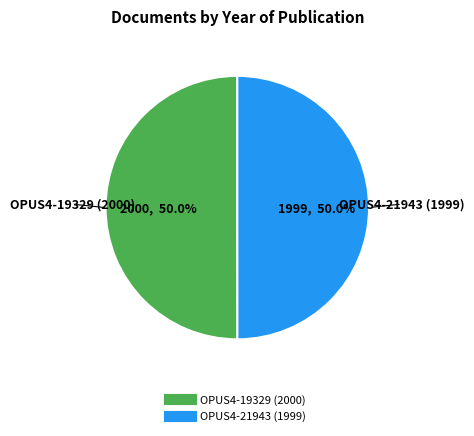

To the nearest percent, what portion does OPUS4-19329 (2000) represent?

50%